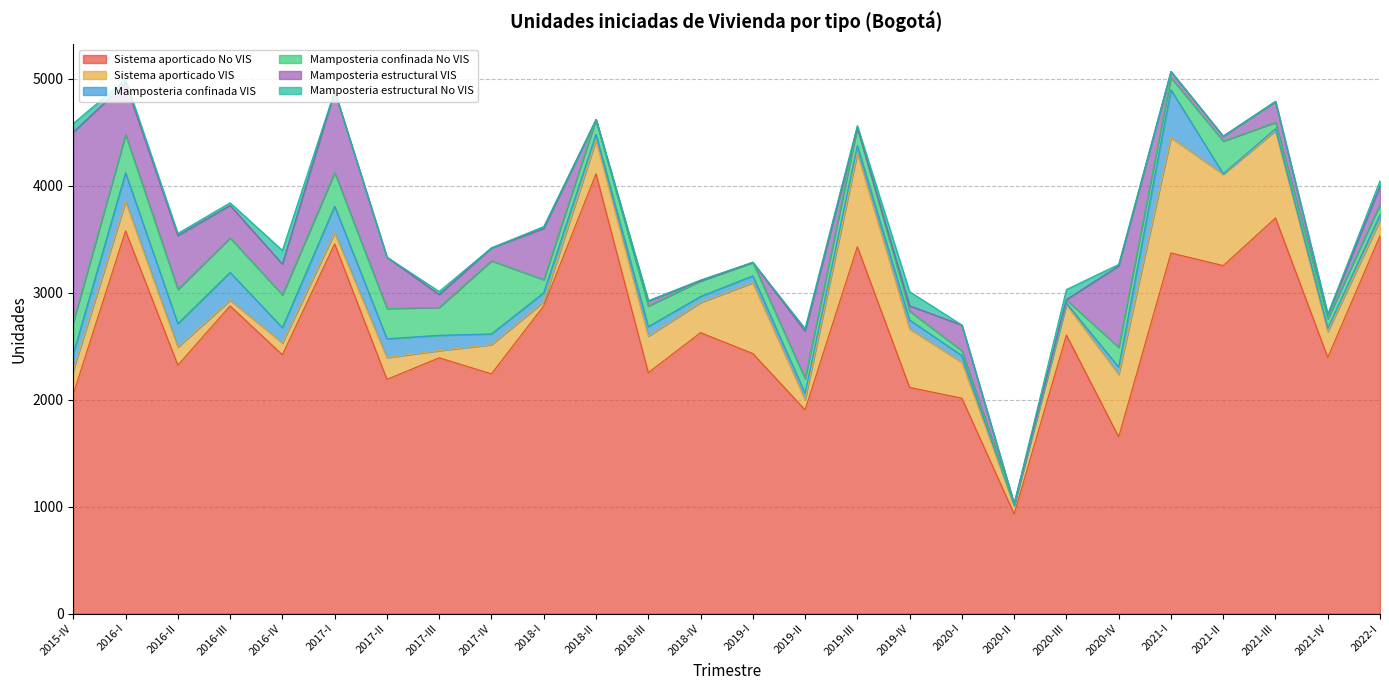

How many distinct data groups are displayed?

6